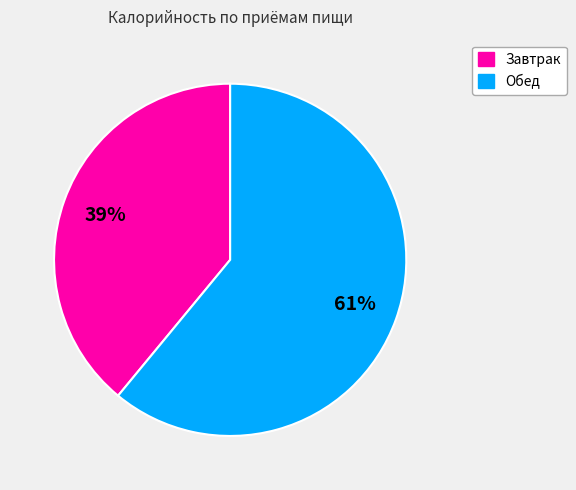

Is there a majority slice in this chart?

Yes